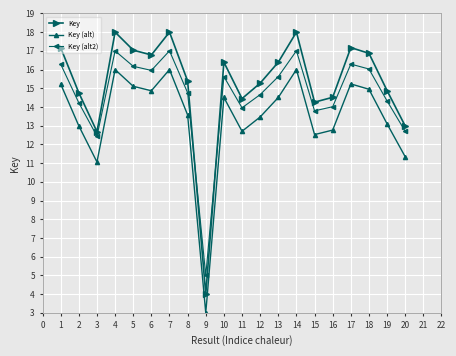

How many lines are shown in the chart?

3